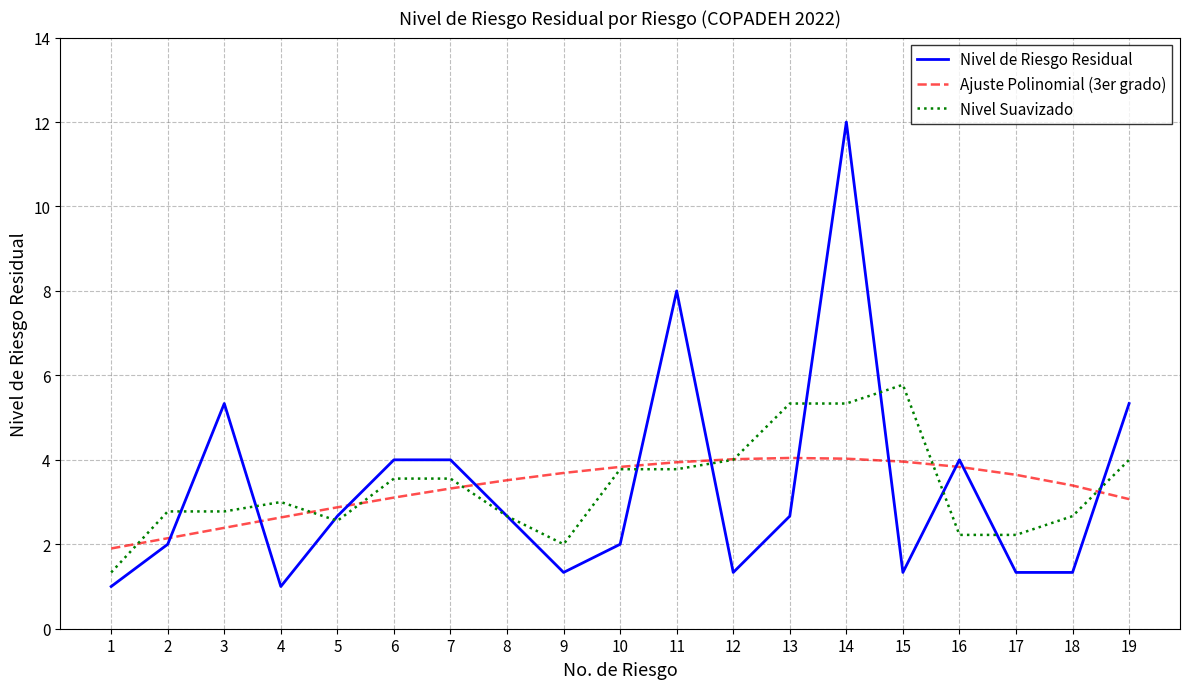

How many values in the Ajuste Polinomial (3er grado) series are below 3?

5